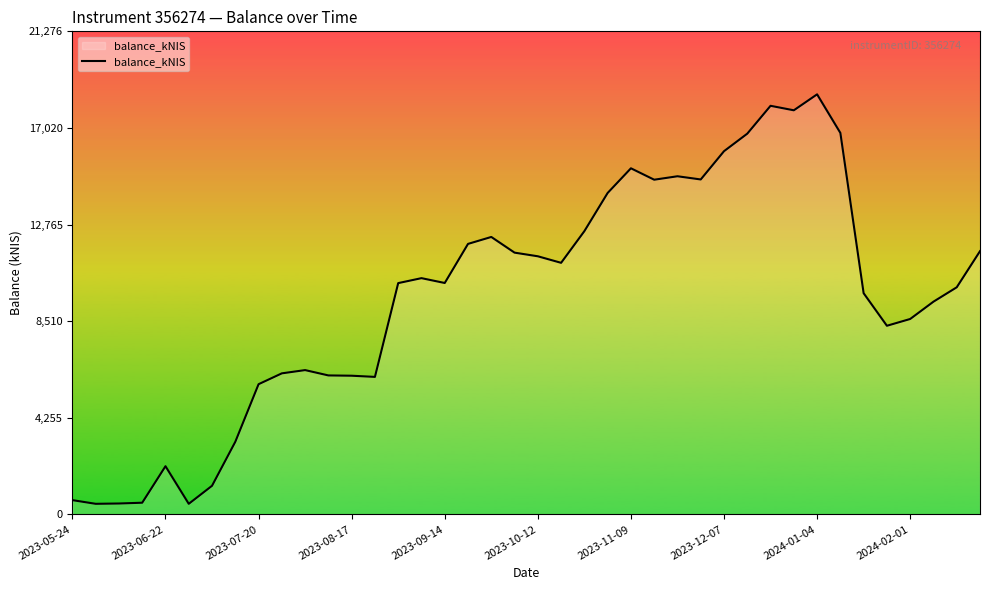

What is the smallest value displayed?

465.0